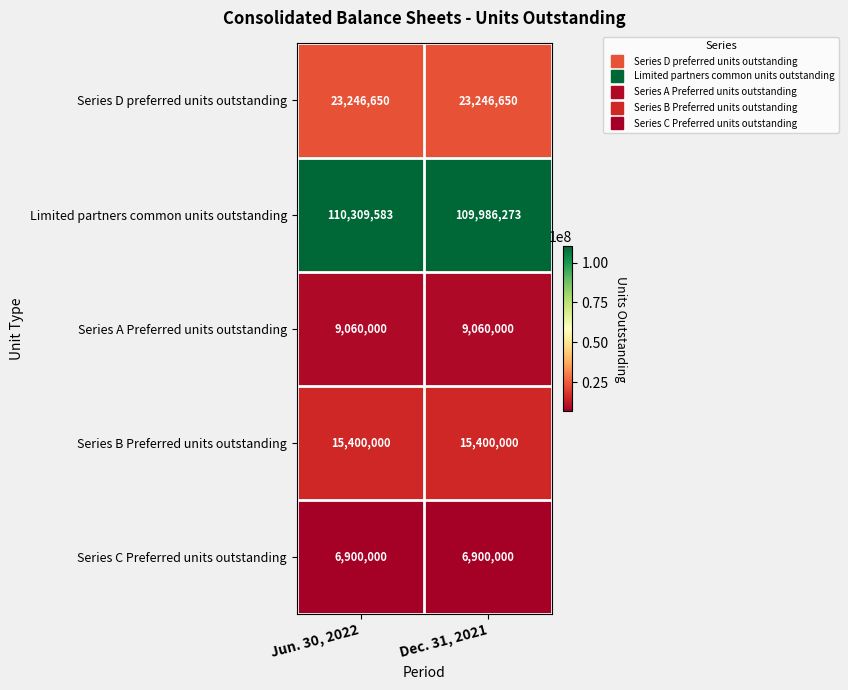

Is the value of Limited partners common units outstanding at Jun. 30, 2022 greater than the value of Series B Preferred units outstanding at Jun. 30, 2022?

Yes